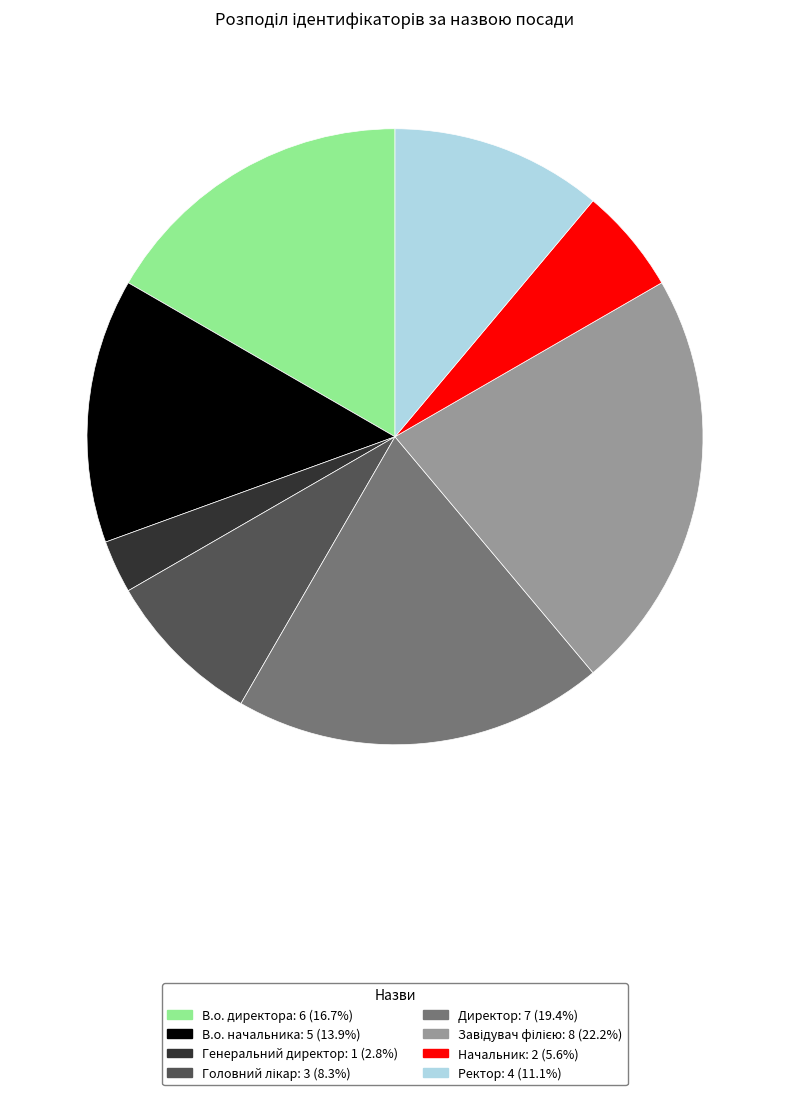

The В.о. директора slice represents 2% of the pie. True or false?

False